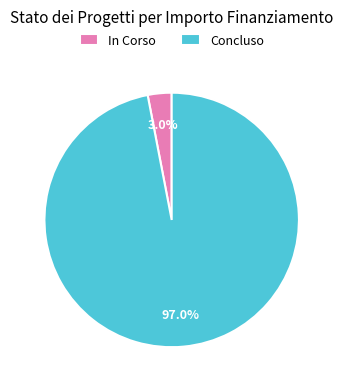

Between Concluso and In Corso, which is larger?

Concluso